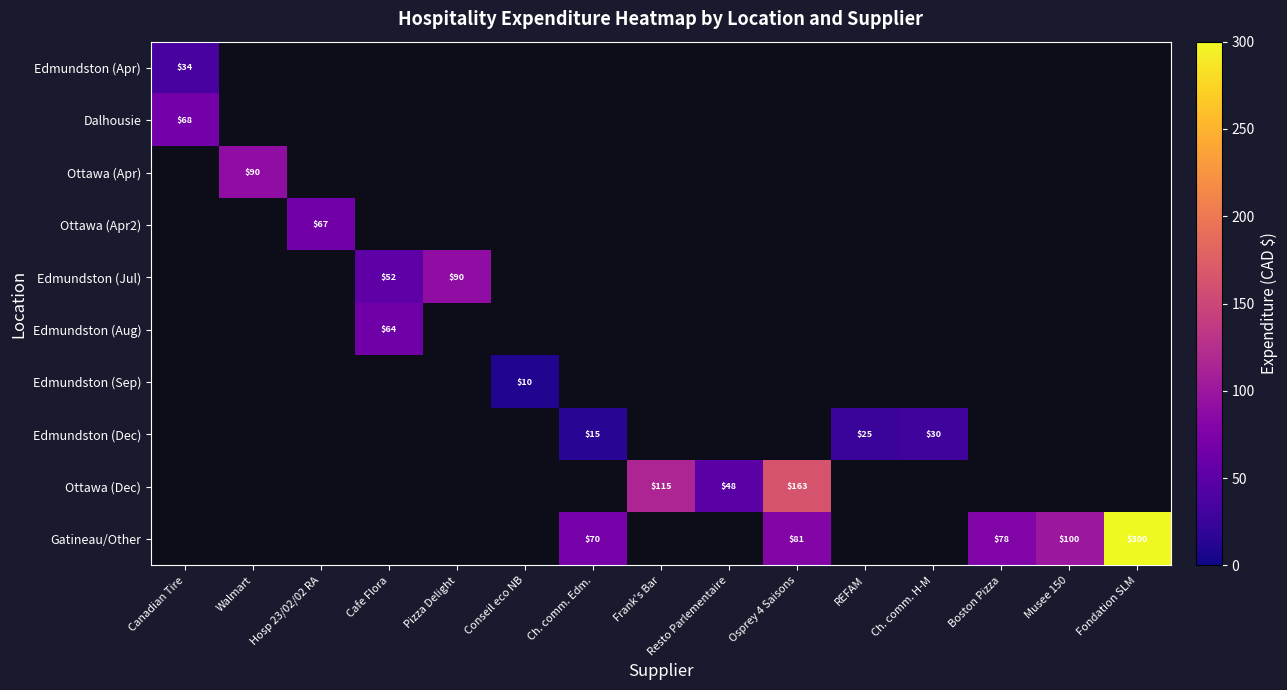

At which label does Dalhousie reach its minimum?

Canadian Tire